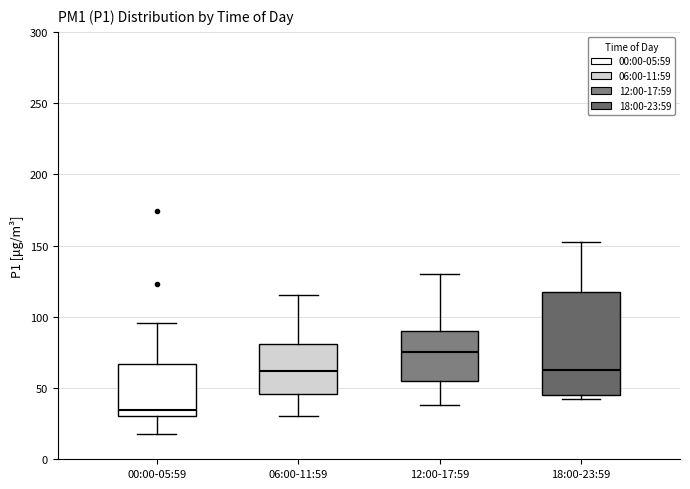

Reading left to right, transcribe this box plot: for each box, give where its median line is, the range the box spans, and where its two whiskers end, as read against the y-axis. The values are not printed on the chart, so give them approximately, as read against the axis.

00:00-05:59: median 35, box 30 to 65, whiskers 15 to 95
06:00-11:59: median 60, box 45 to 80, whiskers 30 to 115
12:00-17:59: median 75, box 55 to 90, whiskers 40 to 130
18:00-23:59: median 60, box 45 to 115, whiskers 40 to 150